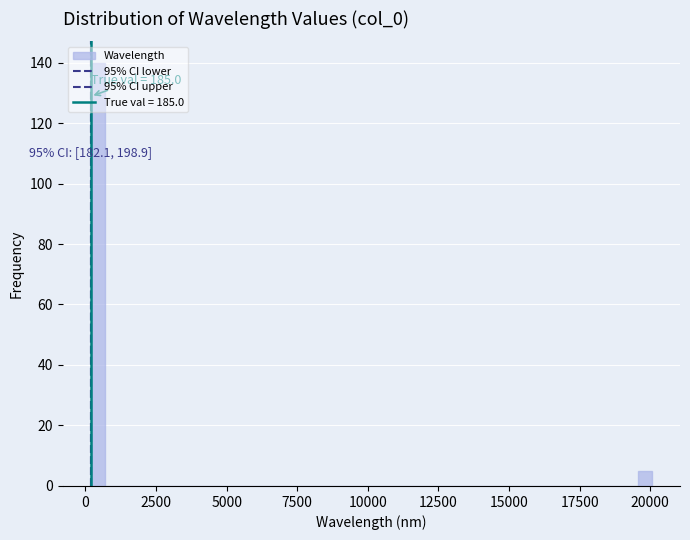

Around what value on the x-axis is the tallest bar? Give the approximate position of its centre, as read against the axis.

500